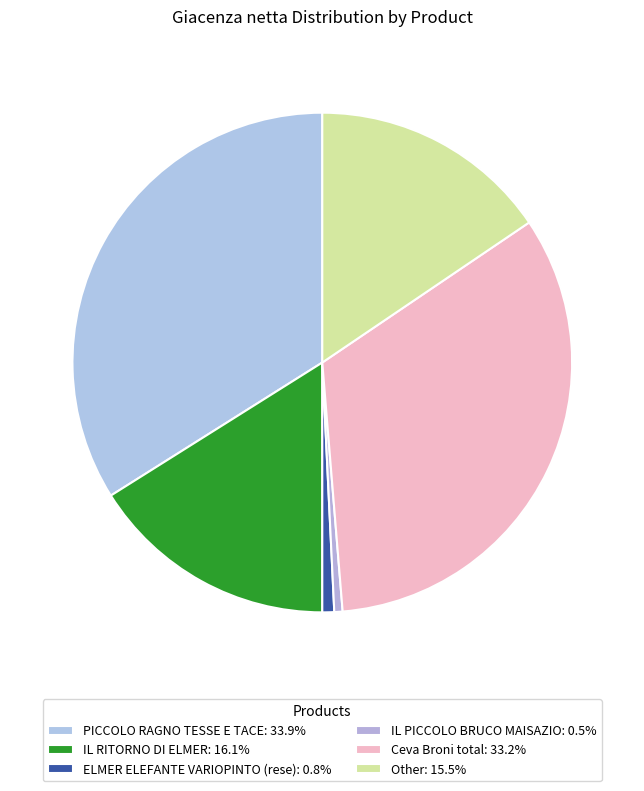

Count the number of slices in the pie.

6